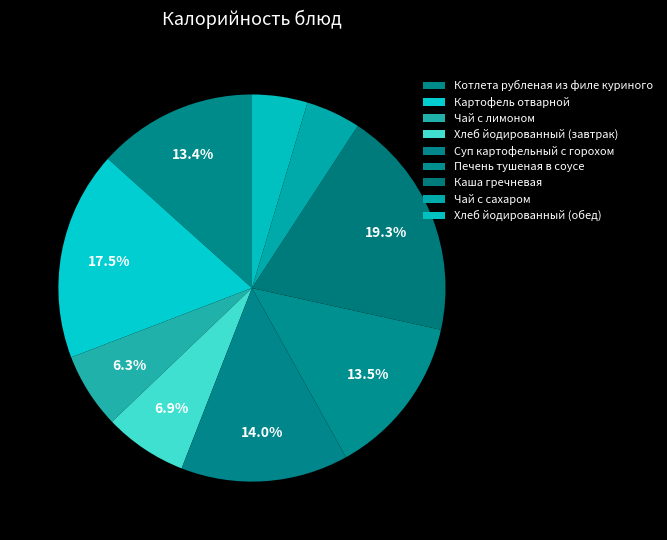

Which has a higher value, Чай с лимоном or Котлета рубленая из филе куриного?

Котлета рубленая из филе куриного